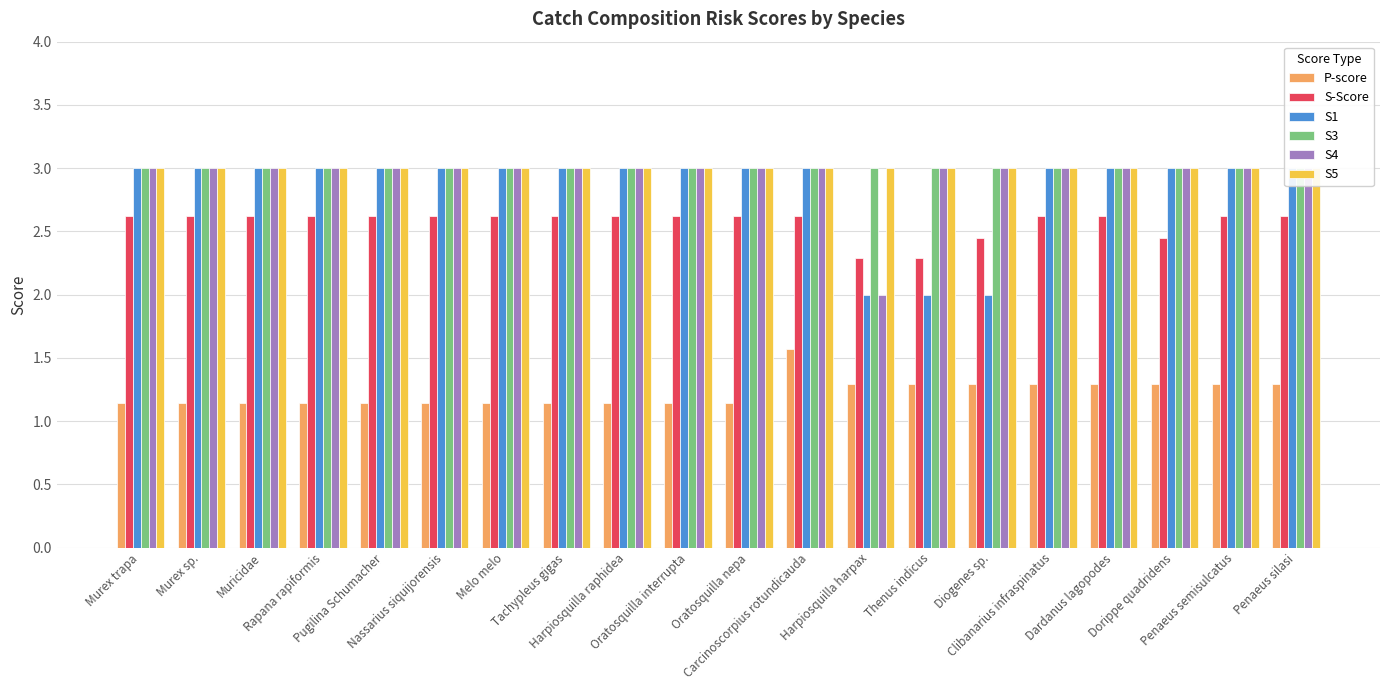

What is the approximate value of S5 at Muricidae?

3.0